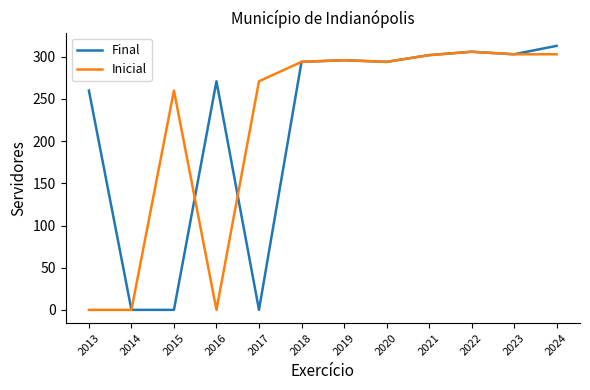

Which series has the widest spread of values?

Final